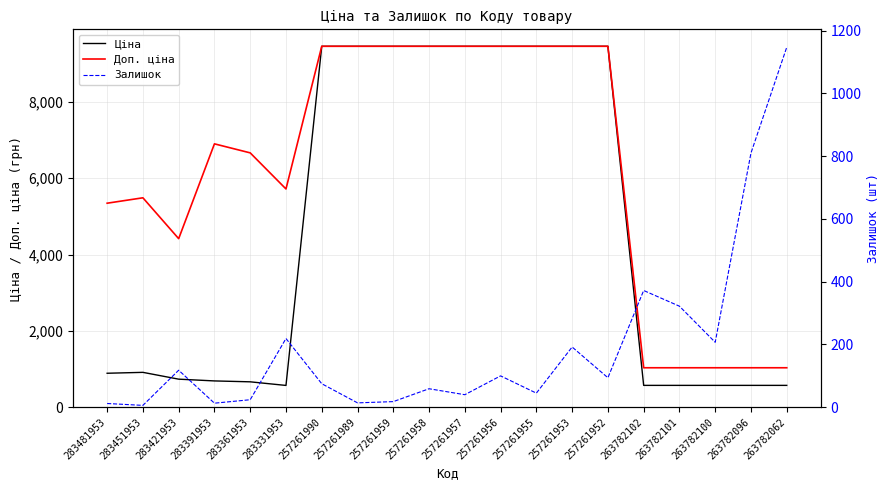

List the series in order of their peak value, highest first.

Ціна, Доп. ціна, Залишок